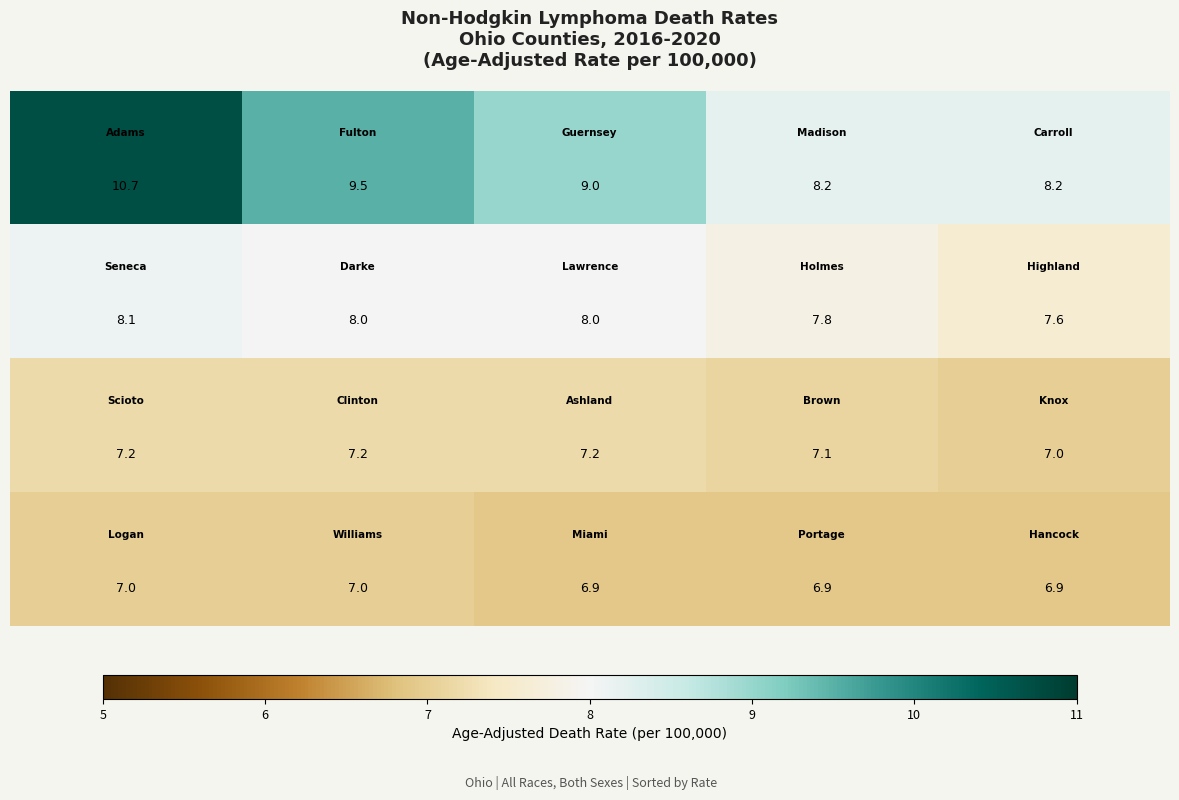

What is the minimum value shown in the chart?

6.9